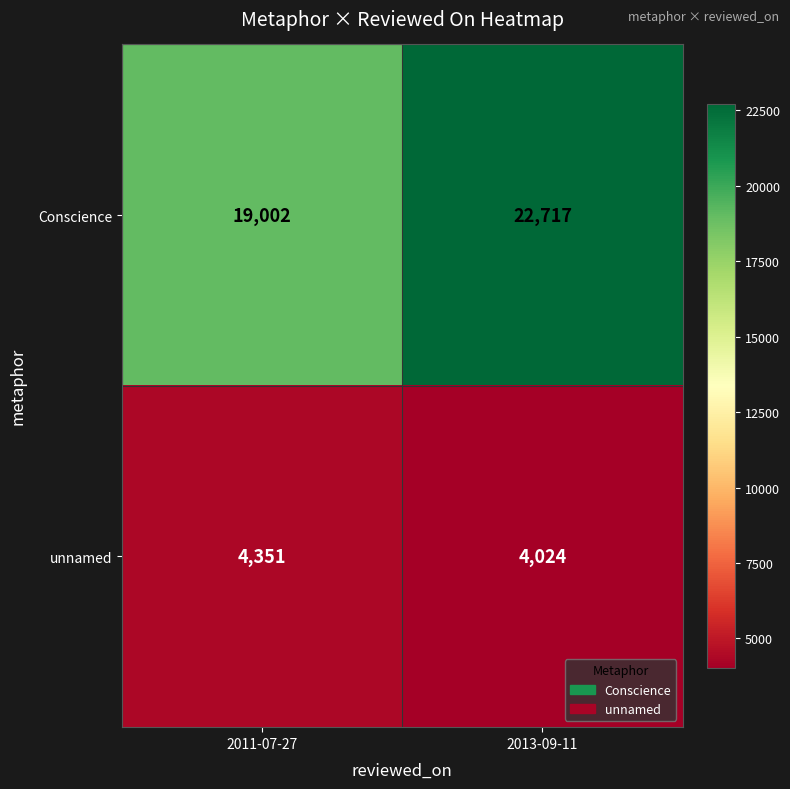

How many series are shown in this chart?

2